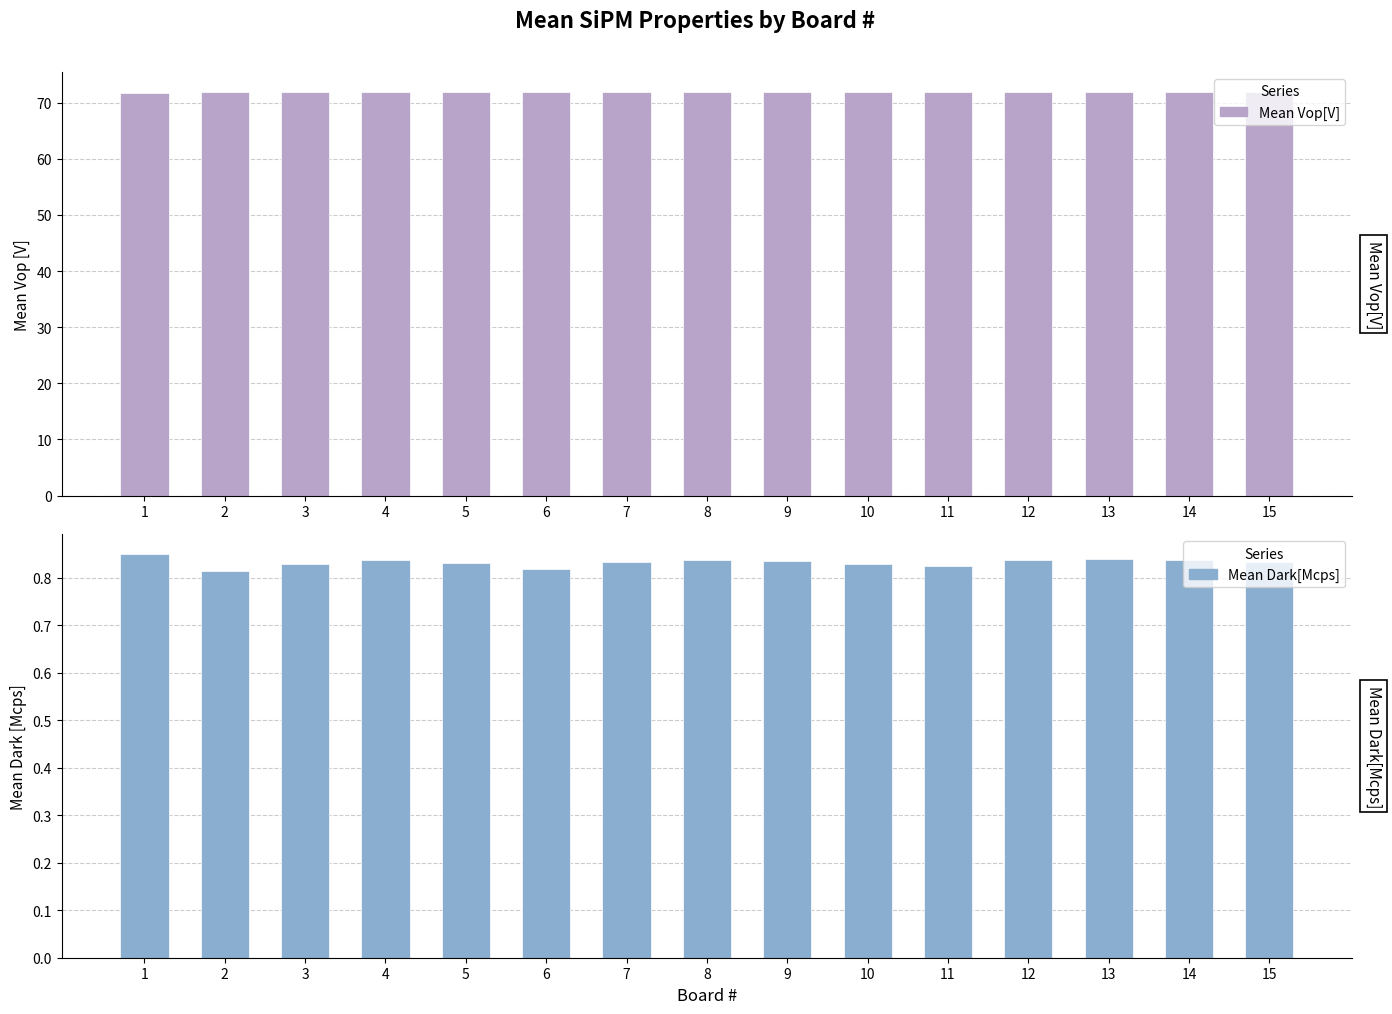

Count the Mean Vop[V] values in the range 71 to 72.

15